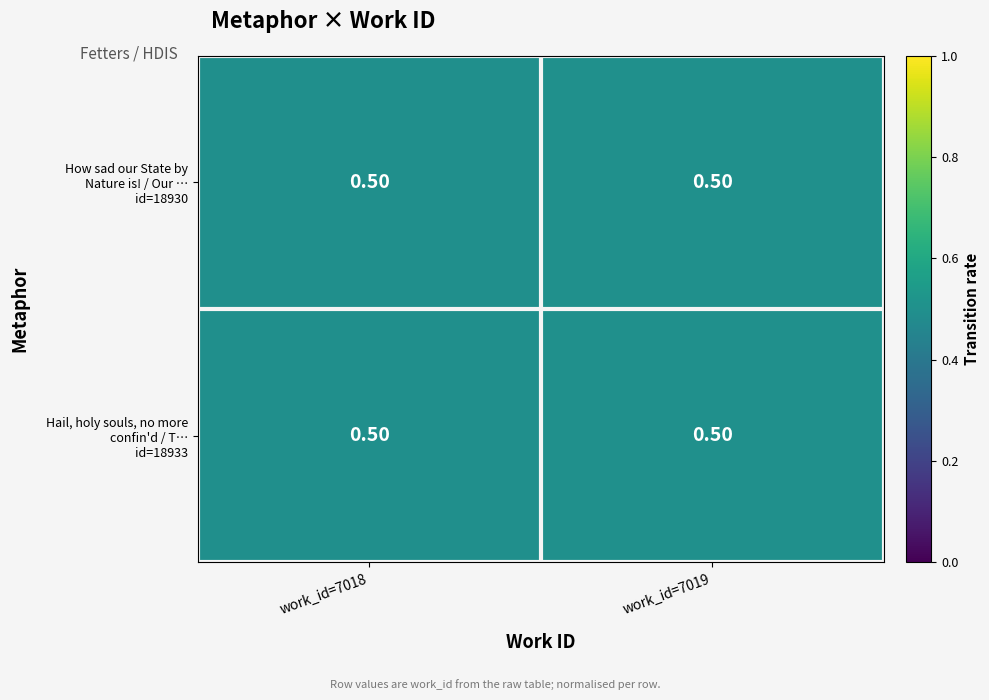

How many distinct data groups are displayed?

2